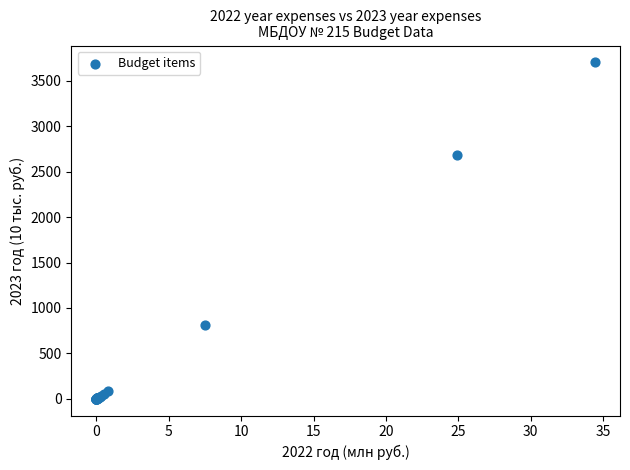

What Y value in the scatter plot is closest to 1852?

2688.6